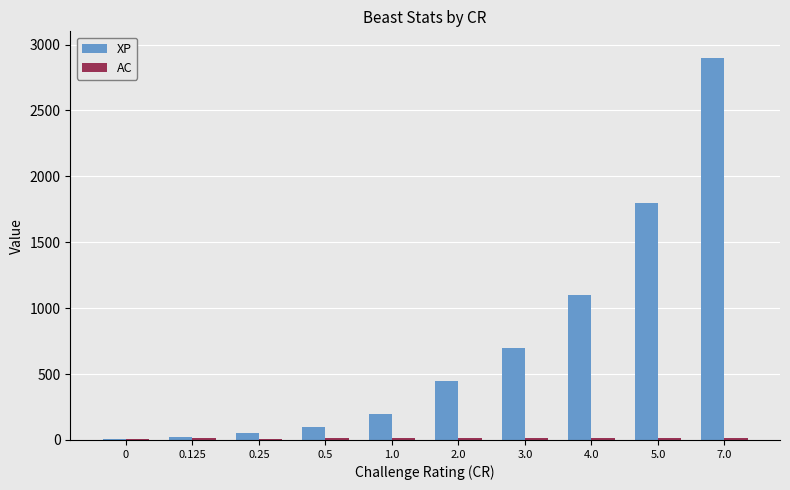

What is the greatest value displayed?

2900